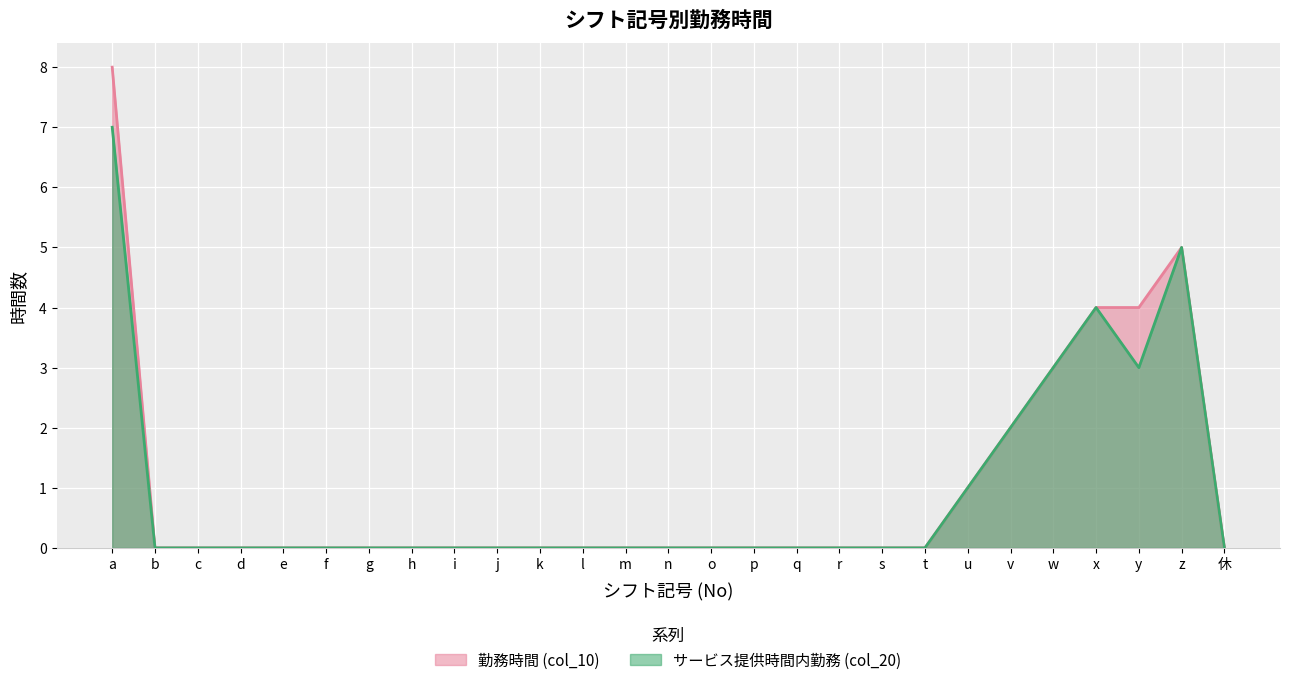

Which series changed the most between j and s?

勤務時間 (col_10)